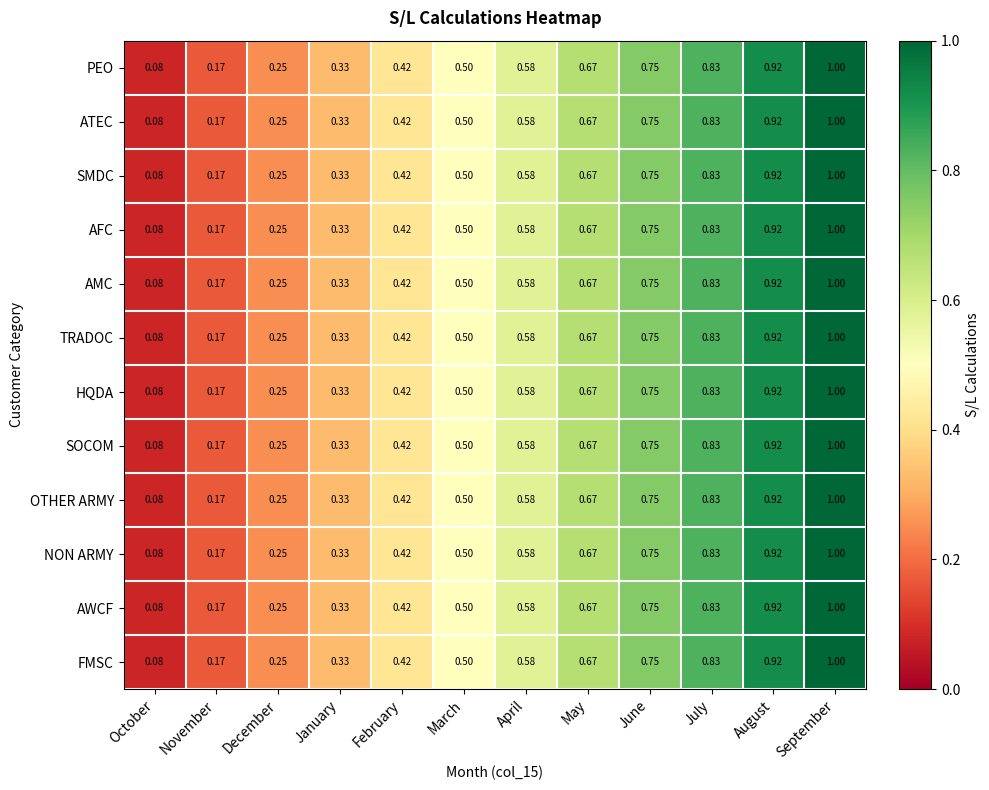

Where is AMC nearest to the value 0?

October